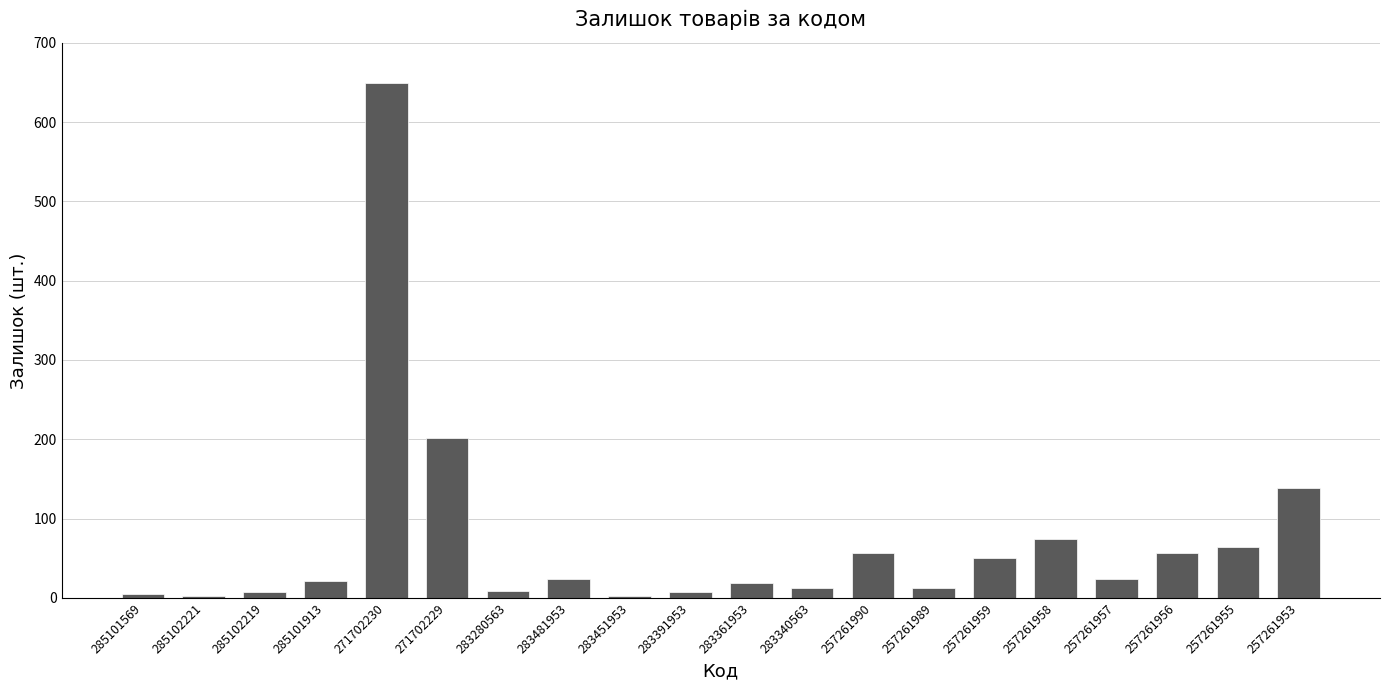

Where is the data nearest to the value 325?

271702229